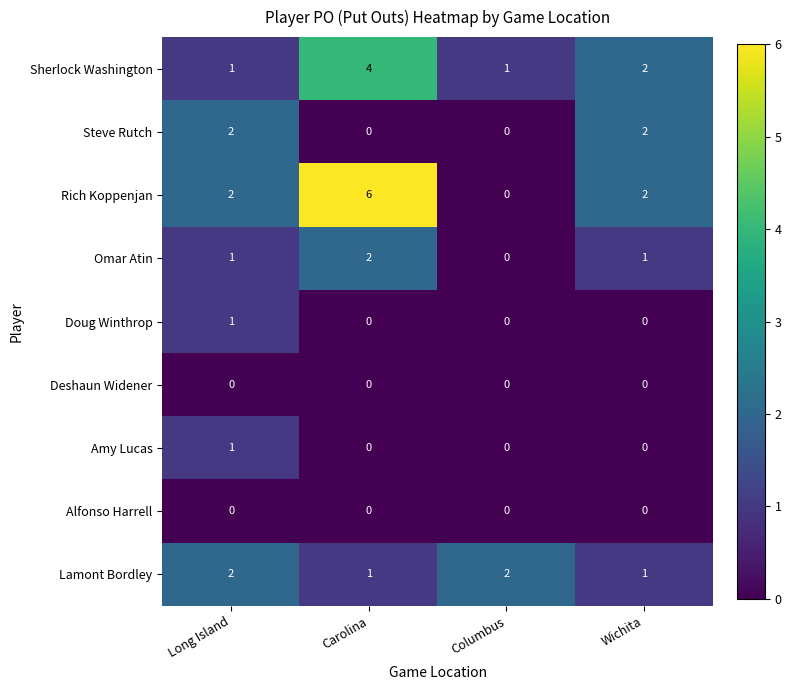

What is the greatest value displayed?

6